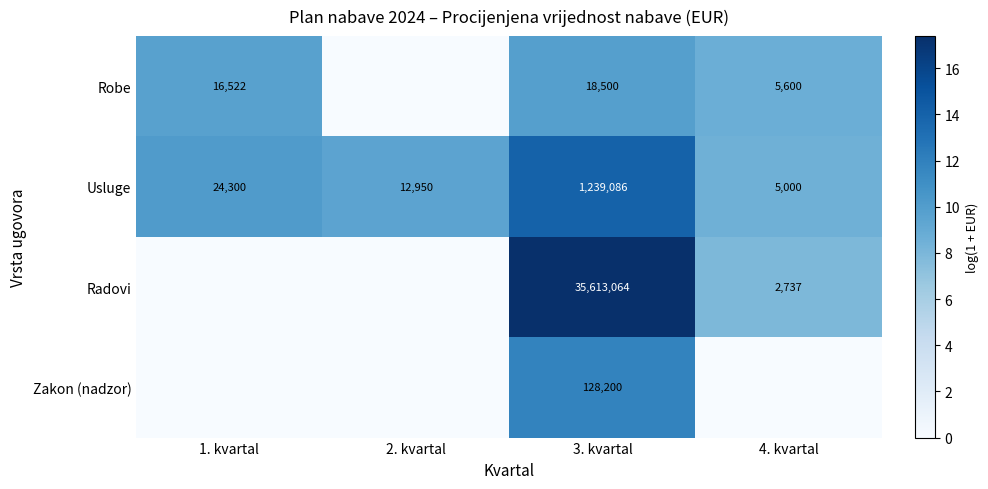

At which label is Usluge closest to 622043?

1. kvartal